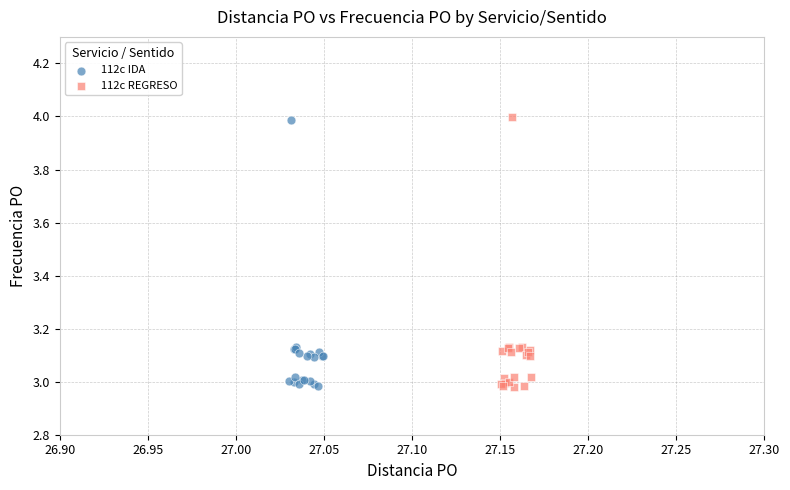

What are all the series names shown in the legend?

112c IDA, 112c REGRESO